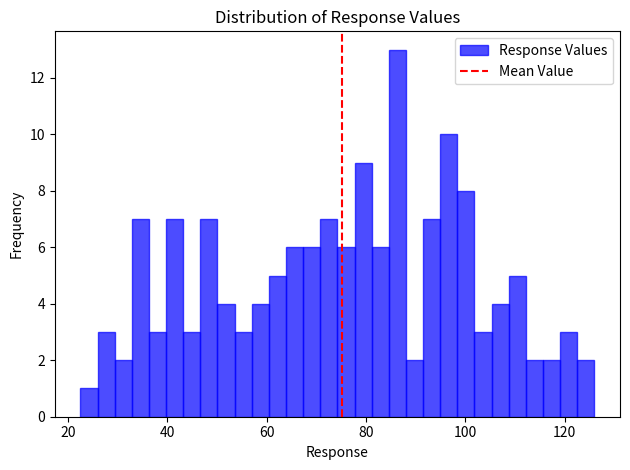

Around what value on the x-axis is the tallest bar? Give the approximate position of its centre, as read against the axis.

86